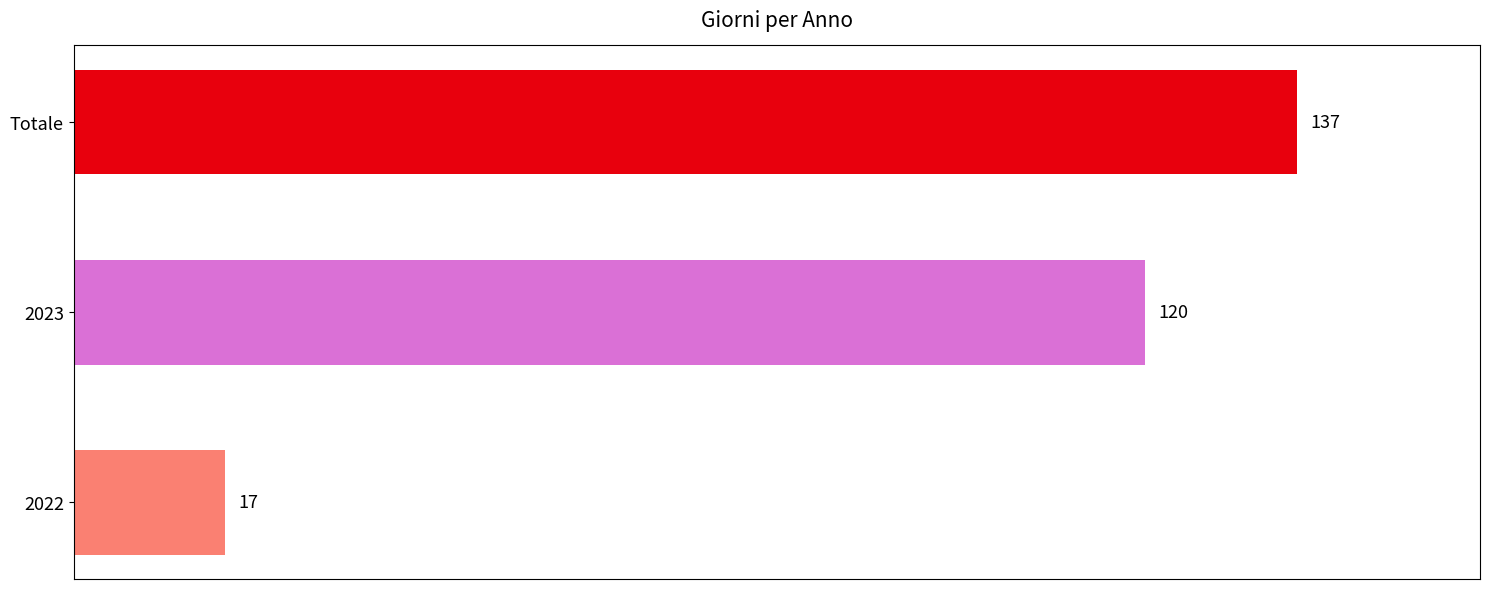

Are the bars grouped side by side (vs. stacked)?

No